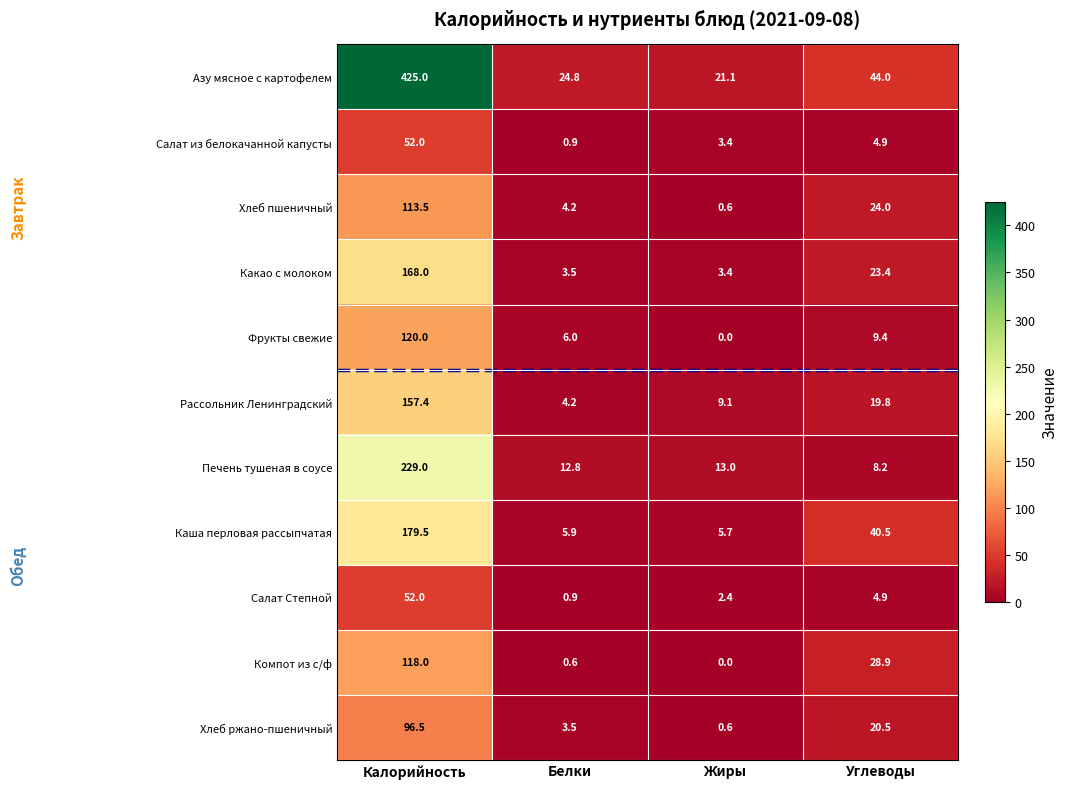

What is the difference between the second highest and minimum values in the Рассольник Ленинградский series?

15.6